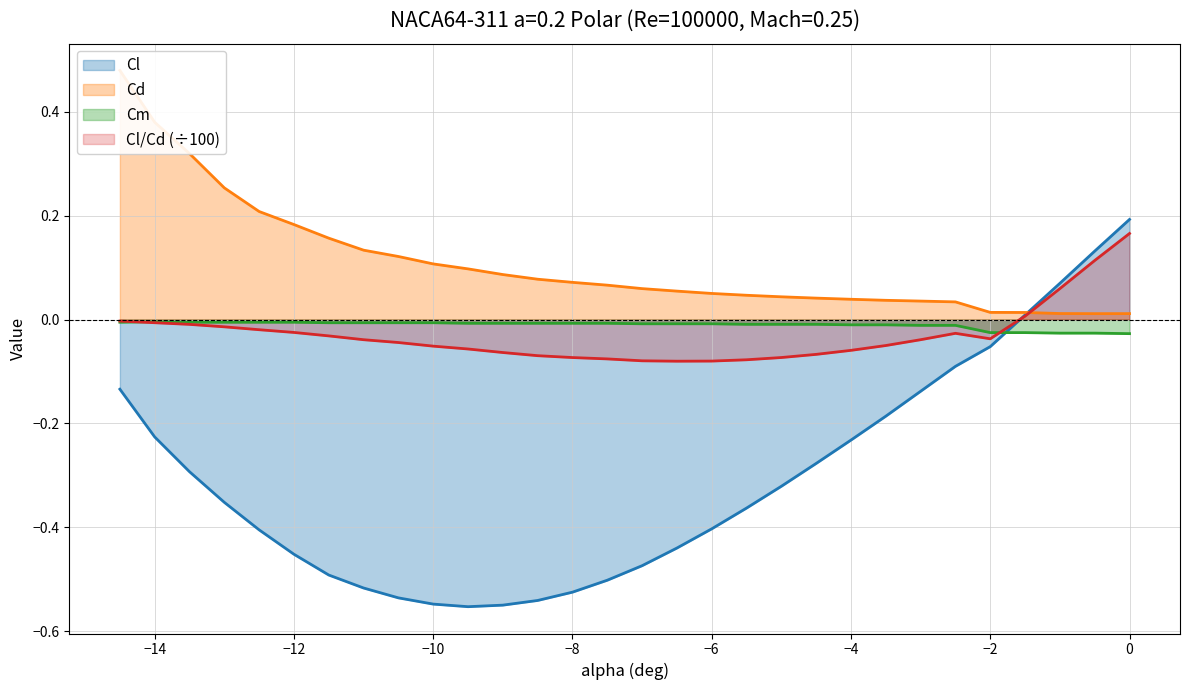

Where does the Cl/Cd series first go above 0?

-1.5